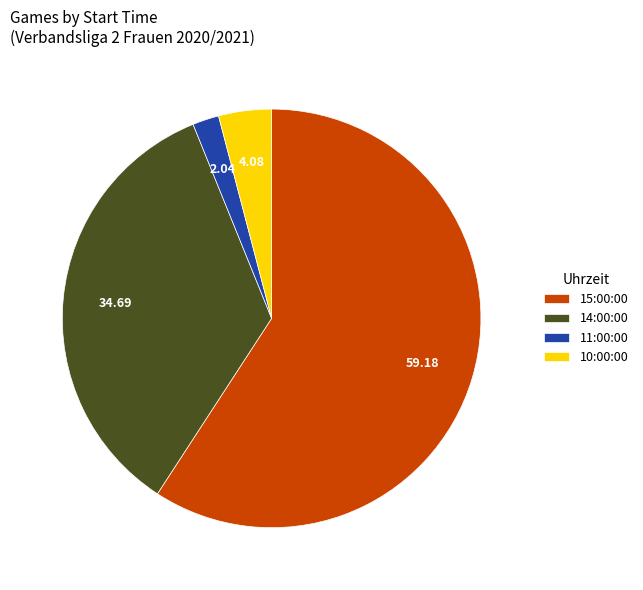

What is the majority slice?

15:00:00